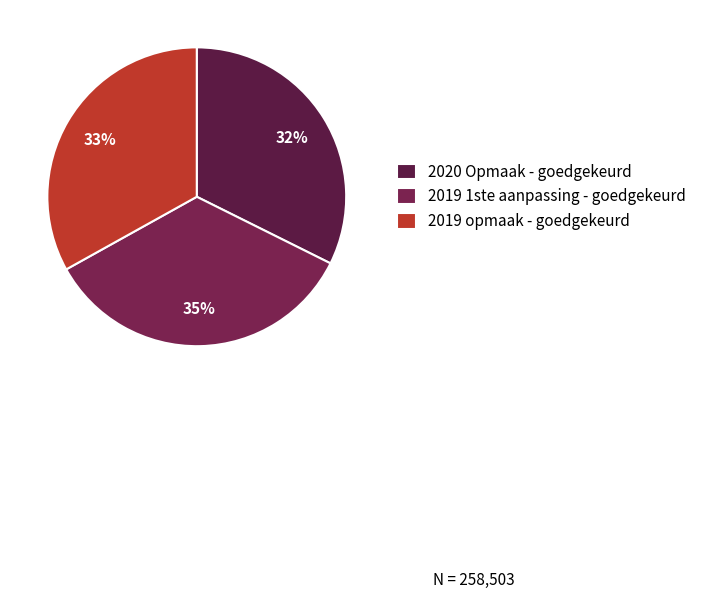

Rank the categories by value from highest to lowest.

2019 1ste aanpassing - goedgekeurd, 2019 opmaak - goedgekeurd, 2020 Opmaak - goedgekeurd